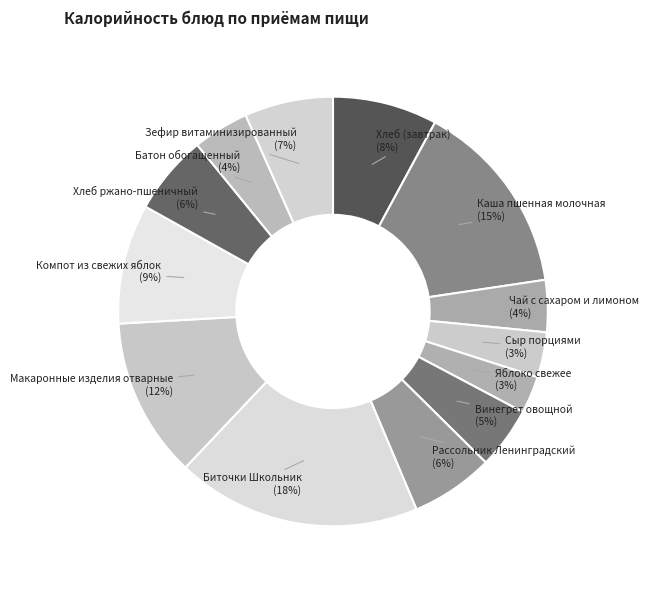

How many slices are in this pie chart?

13